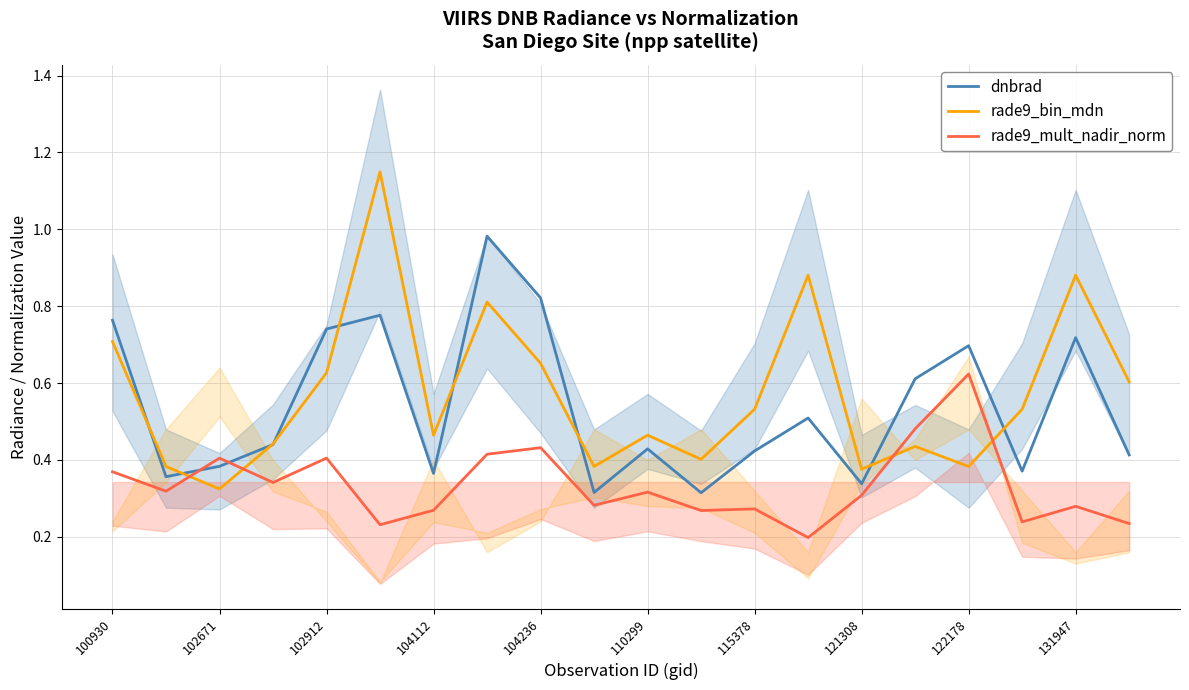

Reading right to left, transcribe all the data shown in this chart.

dnbrad: 0.4	0.7	0.4	0.7	0.6	0.3	0.5	0.4	0.3	0.4	0.3	0.8	1.0	0.4	0.8	0.7	0.4	0.4	0.4	0.8
rade9_bin_mdn: 0.6	0.9	0.5	0.4	0.4	0.4	0.9	0.5	0.4	0.5	0.4	0.7	0.8	0.5	1.1	0.6	0.4	0.3	0.4	0.7
rade9_mult_nadir_norm: 0.2	0.3	0.2	0.6	0.5	0.3	0.2	0.3	0.3	0.3	0.3	0.4	0.4	0.3	0.2	0.4	0.3	0.4	0.3	0.4